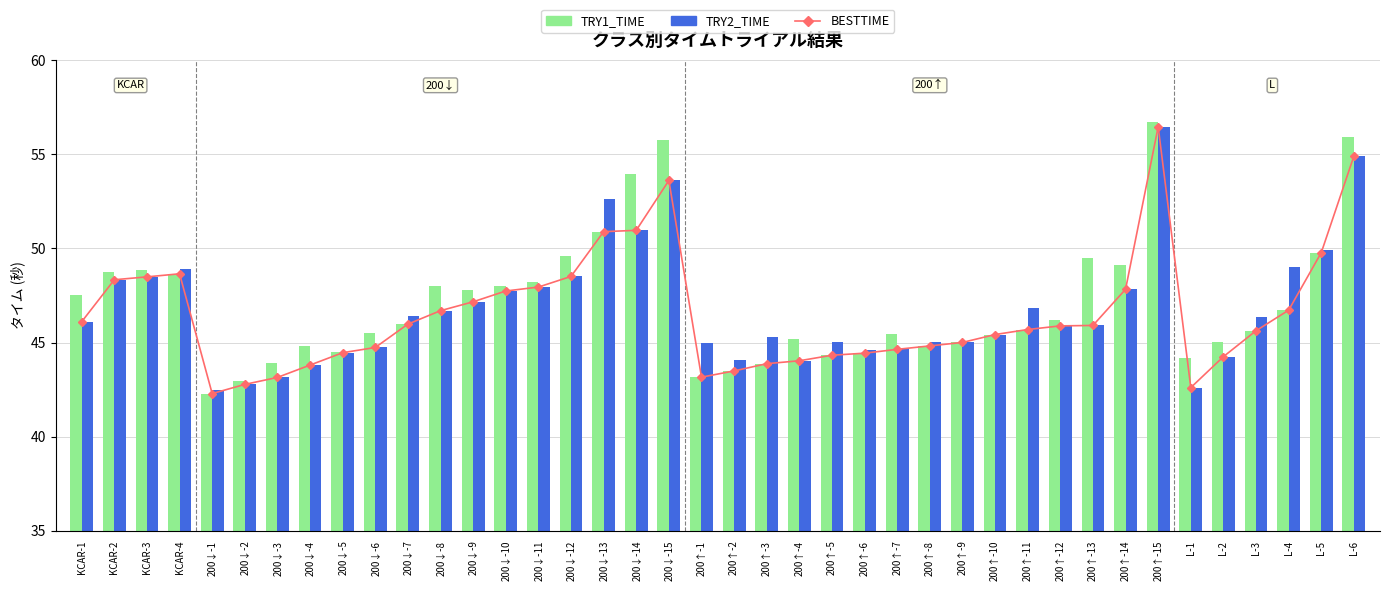

Which series changed the most between 200↑-11 and 200↑-13?

TRY1_TIME